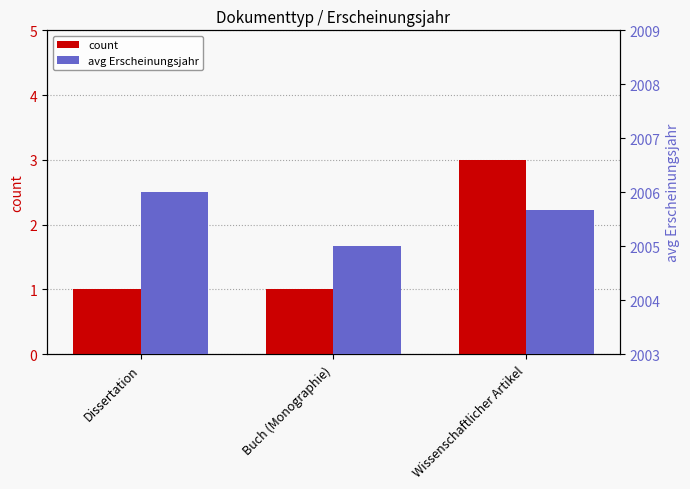

How many groups of bars are there?

3